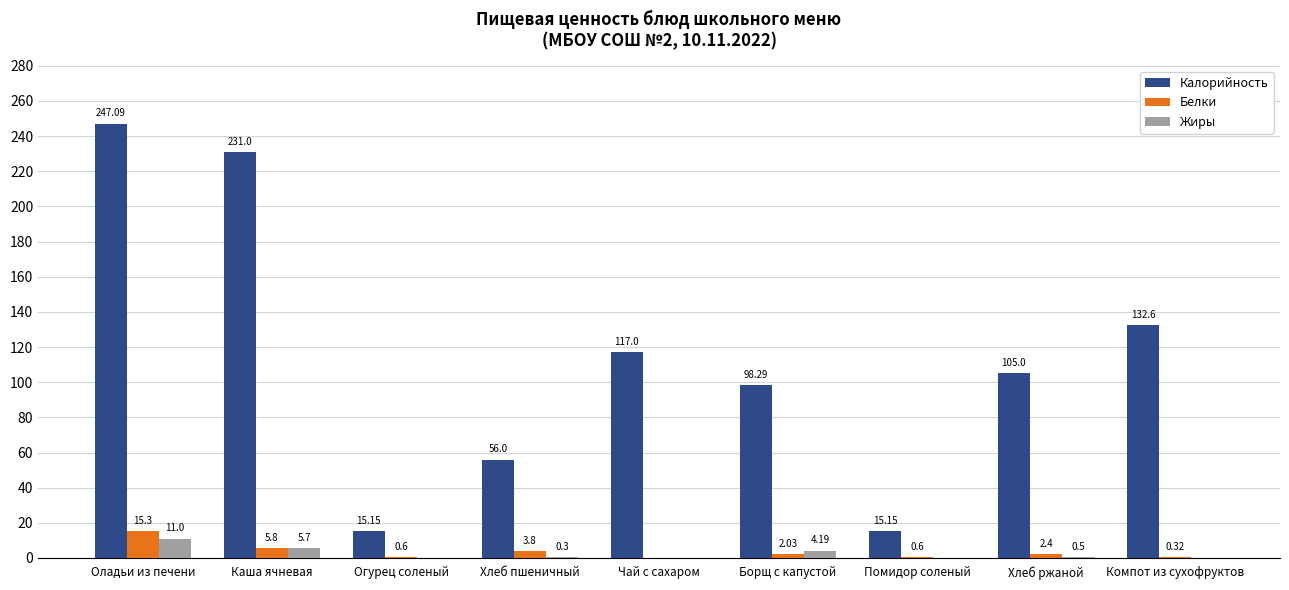

Between Каша ячневая and Помидор соленый, which series saw the biggest shift?

Калорийность